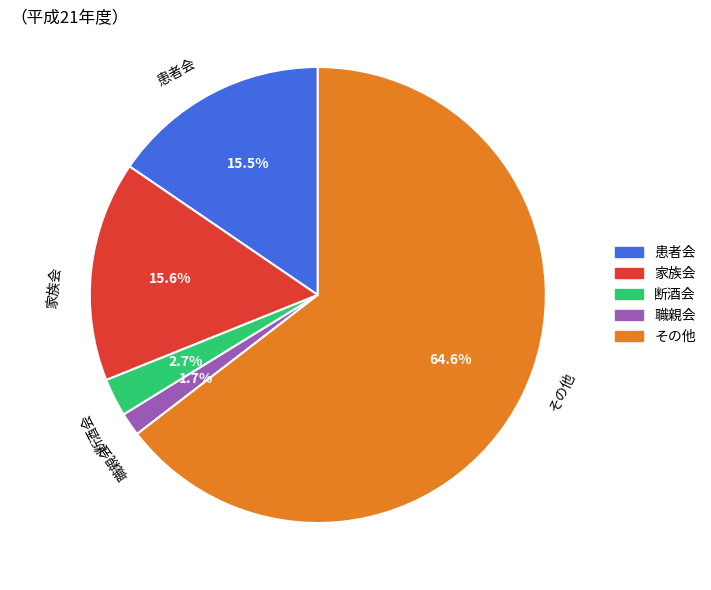

Which slice is the smallest?

職親会